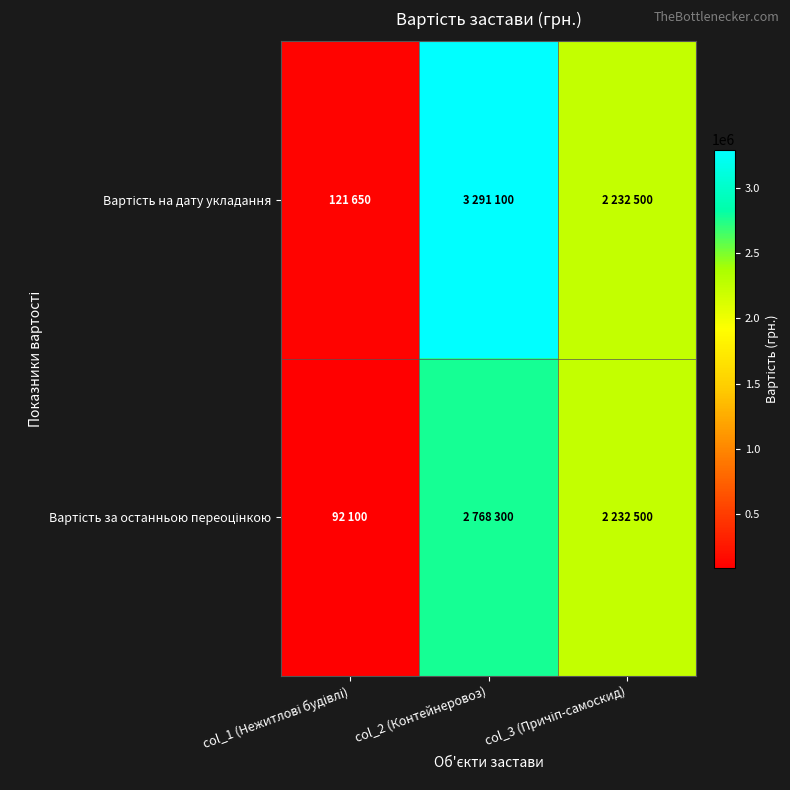

What is the smallest value displayed?

92100